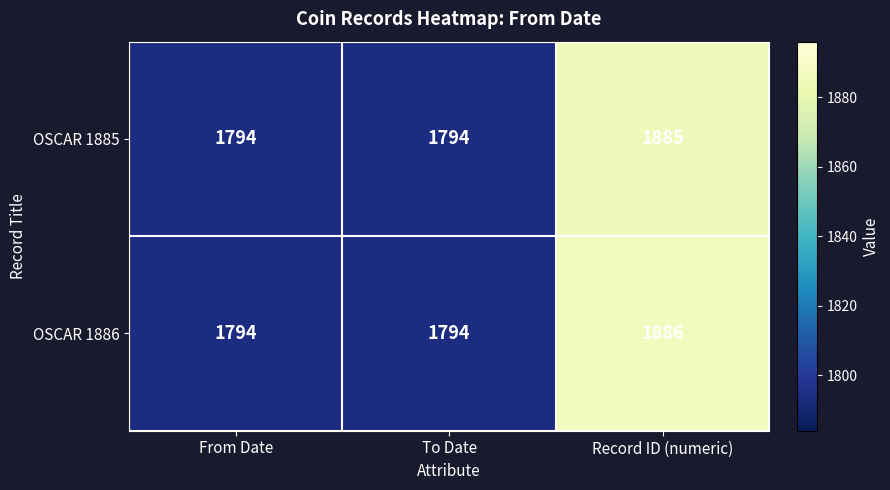

What is the maximum value shown in the chart?

1886